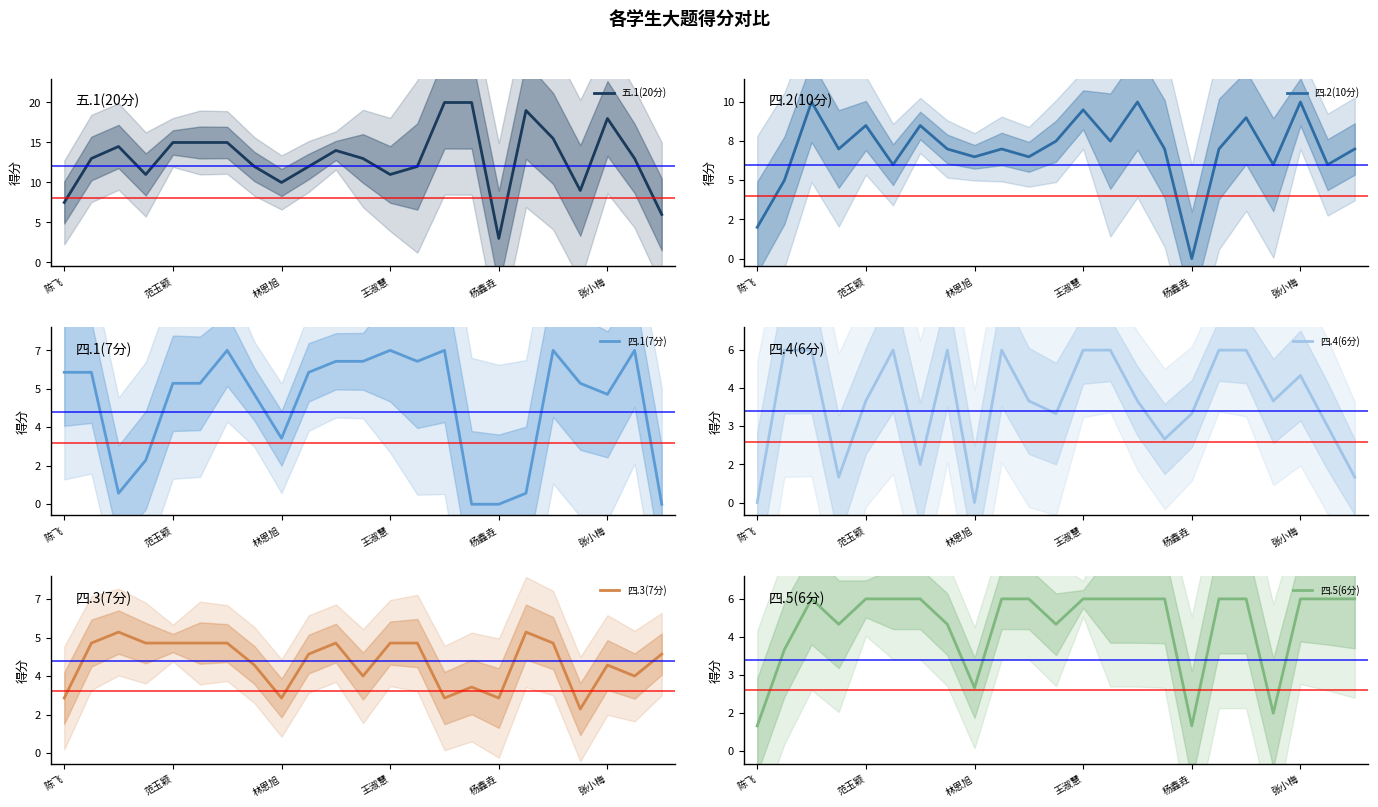

The value of 四.5(6分) at 15 is 6.0. True or false?

True